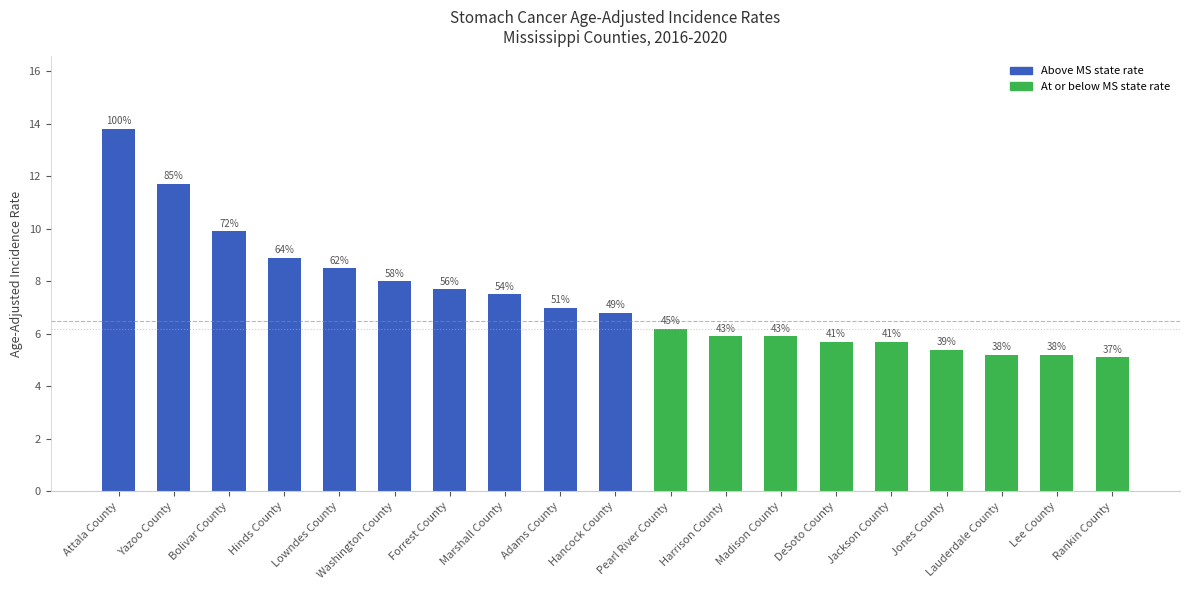

Reading right to left, extract all data points from this chart.

Rankin County=5.1	Lee County=5.2	Lauderdale County=5.2	Jones County=5.4	Jackson County=5.7	DeSoto County=5.7	Madison County=5.9	Harrison County=5.9	Pearl River County=6.2	Hancock County=6.8	Adams County=7.0	Marshall County=7.5	Forrest County=7.7	Washington County=8.0	Lowndes County=8.5	Hinds County=8.9	Bolivar County=9.9	Yazoo County=11.7	Attala County=13.8